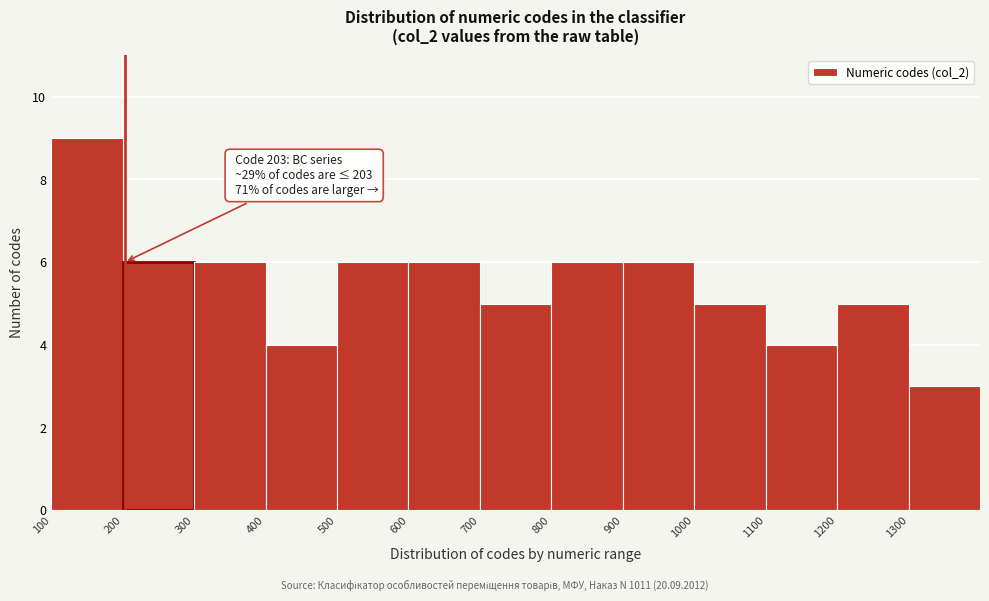

Which range on the x-axis has the tallest bar?

100 to 200